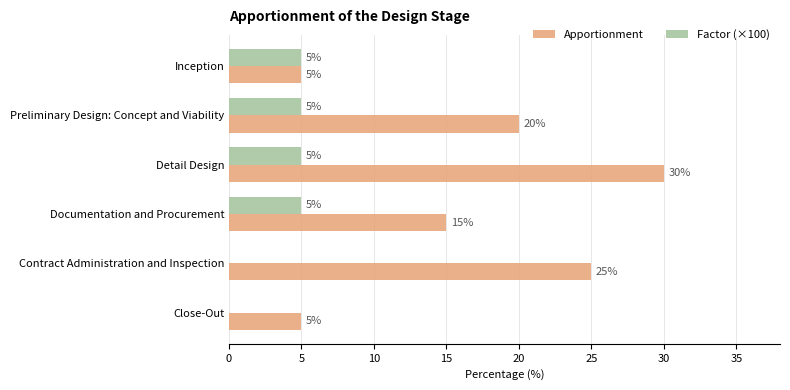

The value of Factor (×100) at Detail Design is 5. True or false?

True